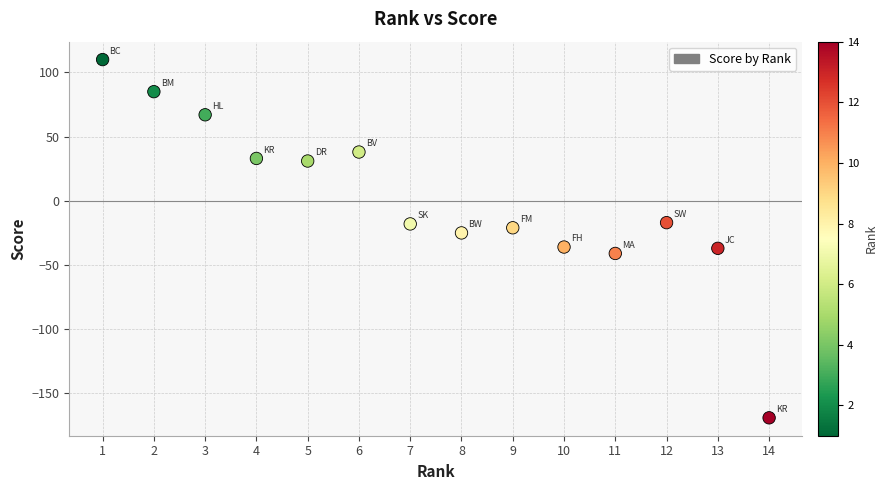

What is the range of X values (max minus min)?

13